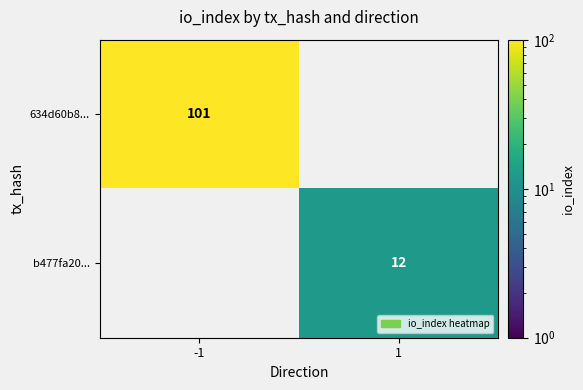

True or false: 634d60b8... has a value of 59 at -1.

False